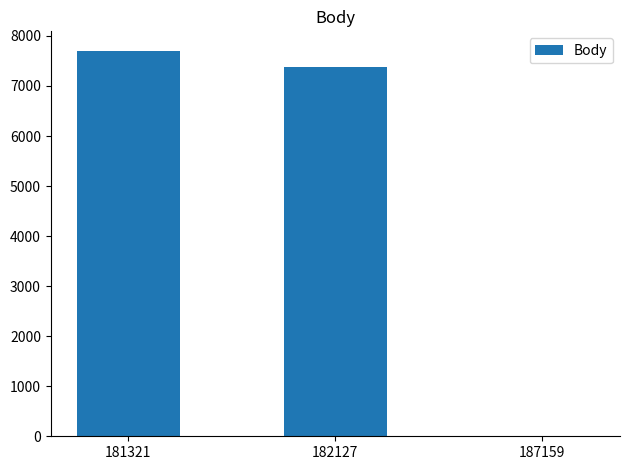

Between 182127 and 187159, which is larger?

182127